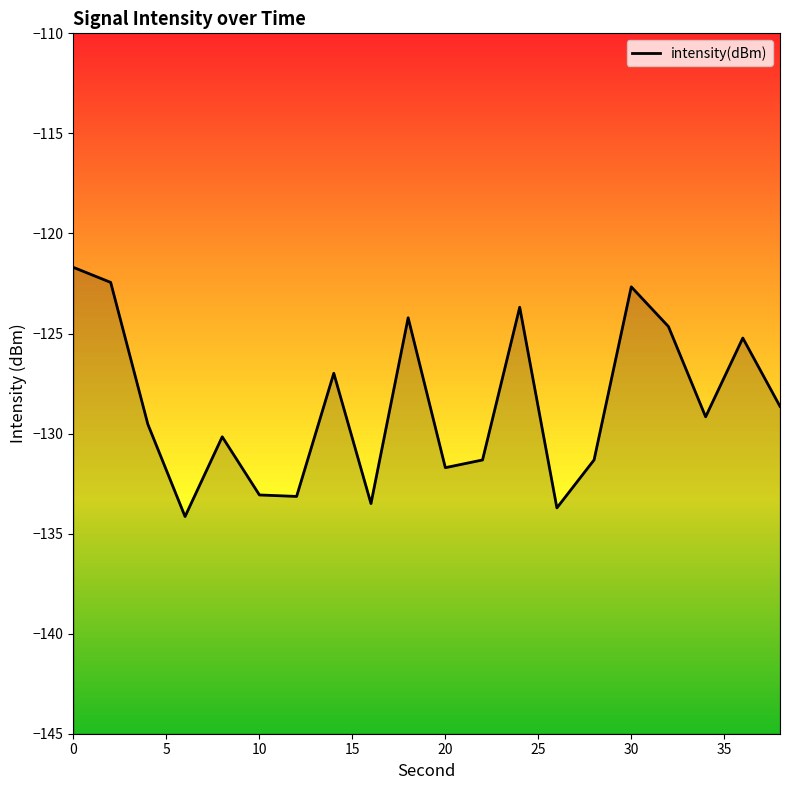

How many values are below -129?

11